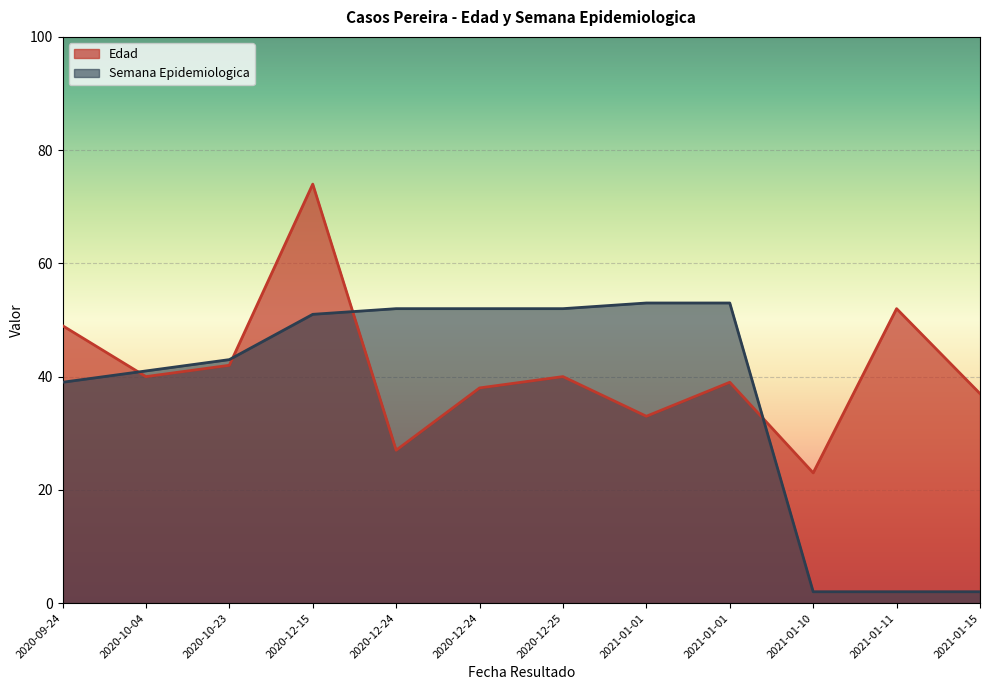

Is it true that Semana Epidemiologica equals 43 at 2020-10-23?

True